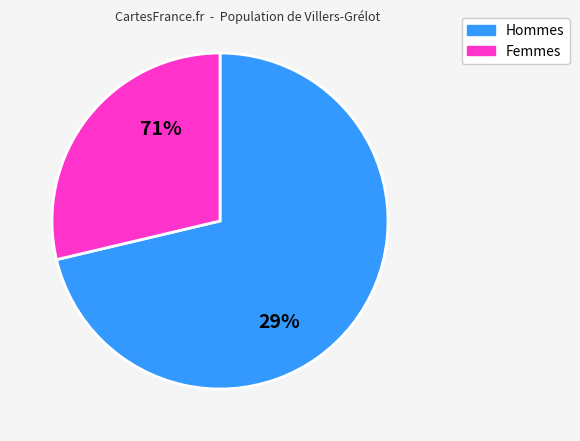

The pct95 slice represents 8% of the pie. True or false?

False